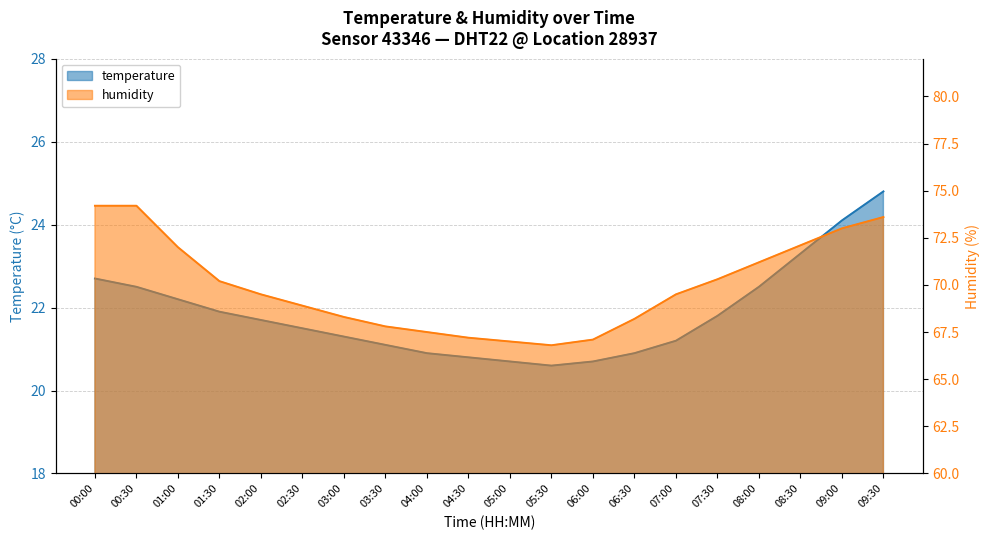

What is the spread (max minus min) of values at 09:30?

48.8